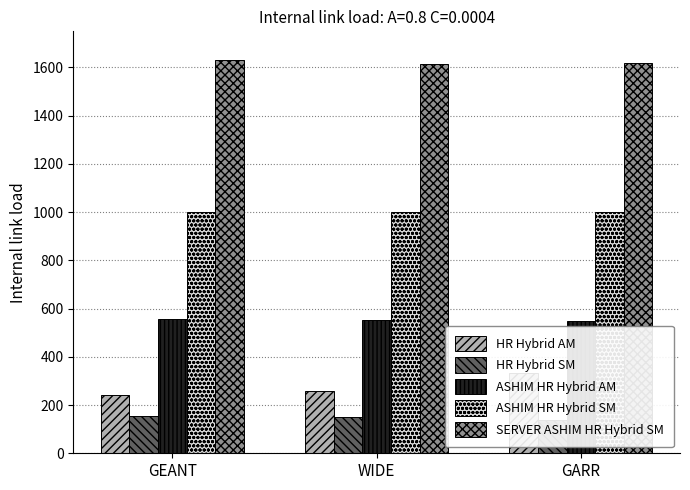

Between WIDE and GARR, which series saw the biggest shift?

HR Hybrid AM